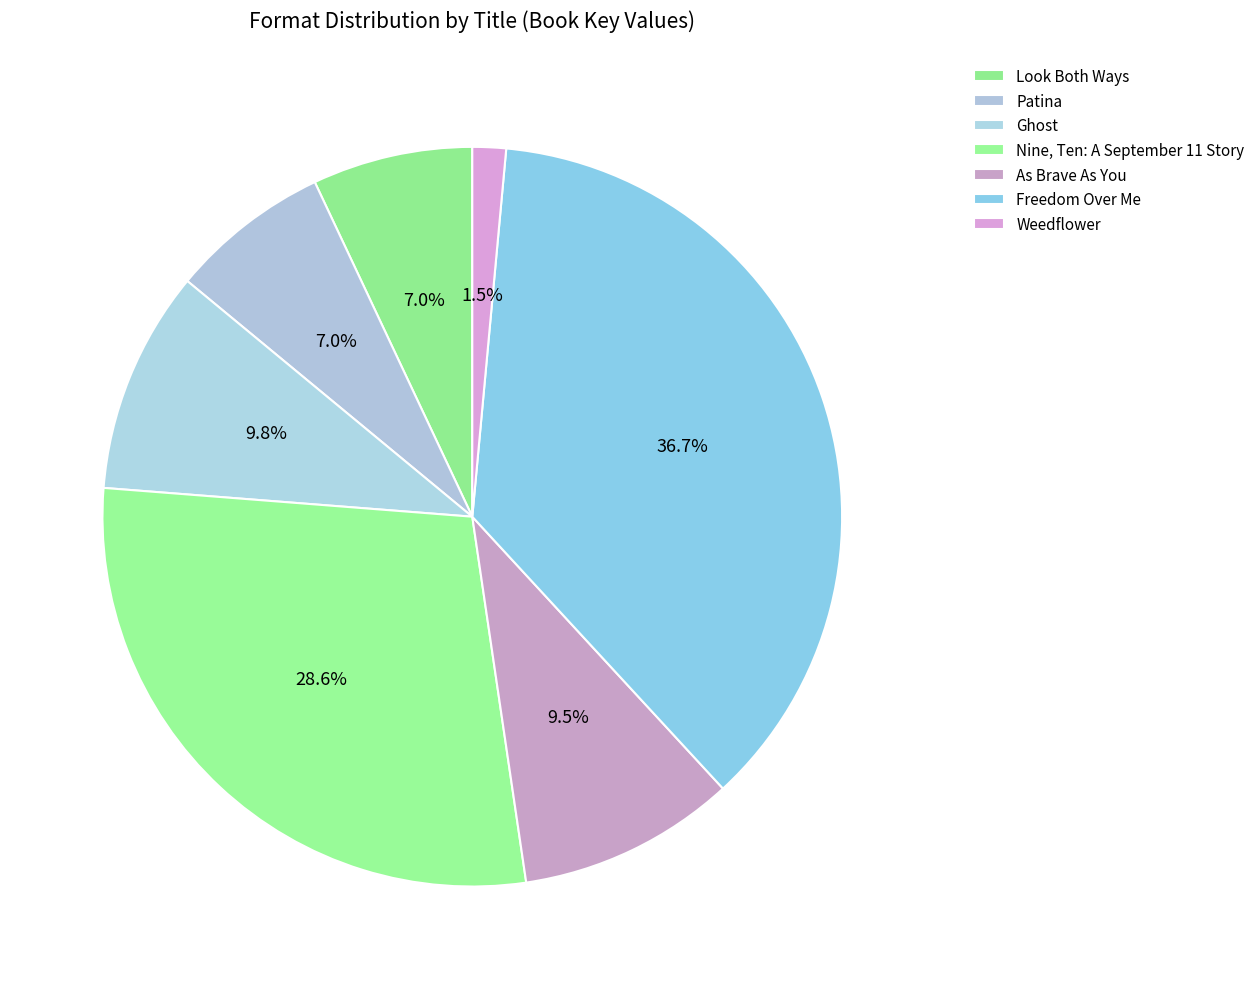

How many segments does this pie chart have?

7